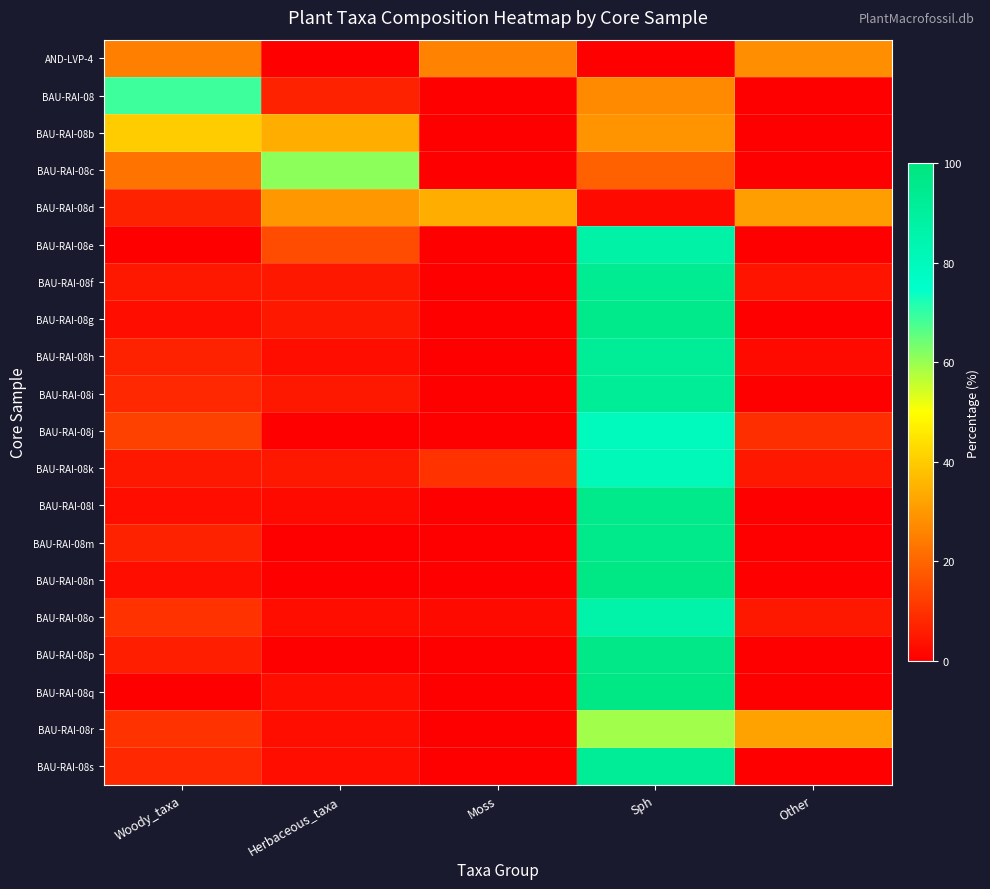

List the series in order of their peak value, highest first.

BAU-RAI-08n, BAU-RAI-08q, BAU-RAI-08p, BAU-RAI-08g, BAU-RAI-08l, BAU-RAI-08m, BAU-RAI-08f, BAU-RAI-08h, BAU-RAI-08i, BAU-RAI-08s, BAU-RAI-08e, BAU-RAI-08o, BAU-RAI-08k, BAU-RAI-08j, BAU-RAI-08, BAU-RAI-08c, BAU-RAI-08r, BAU-RAI-08b, BAU-RAI-08d, AND-LVP-4